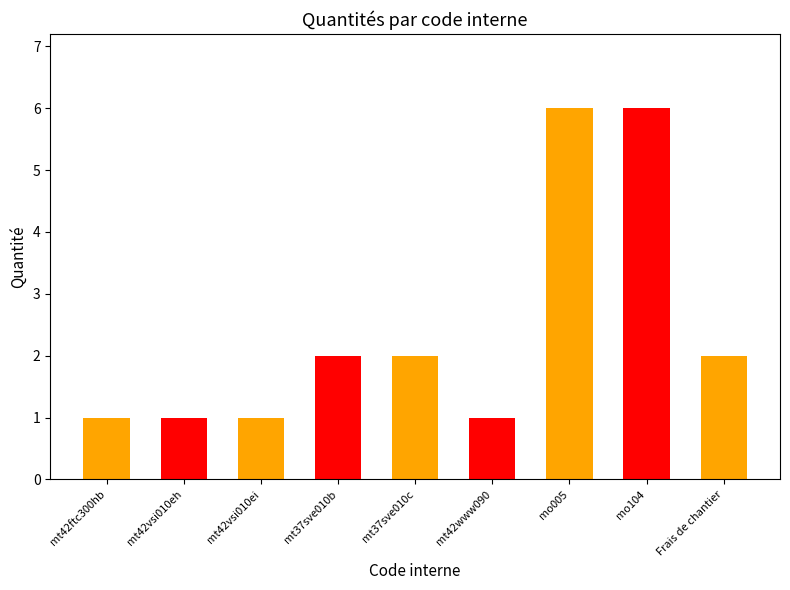

True or false: the data shows 0 at mt42ftc300hb.

False